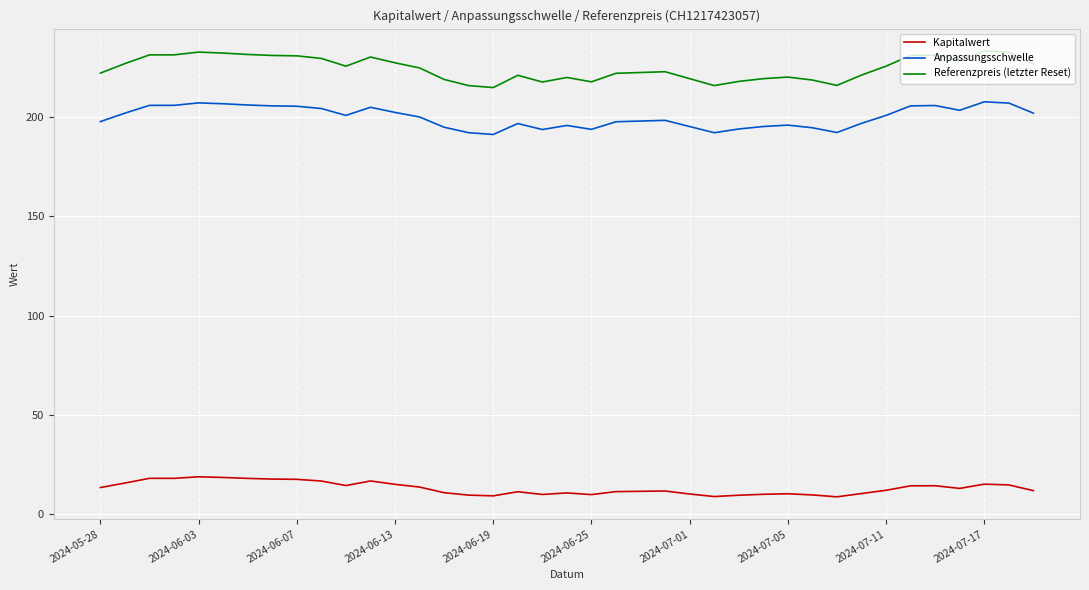

List the series in order of their peak value, highest first.

Referenzpreis (letzter Reset), Anpassungsschwelle, Kapitalwert